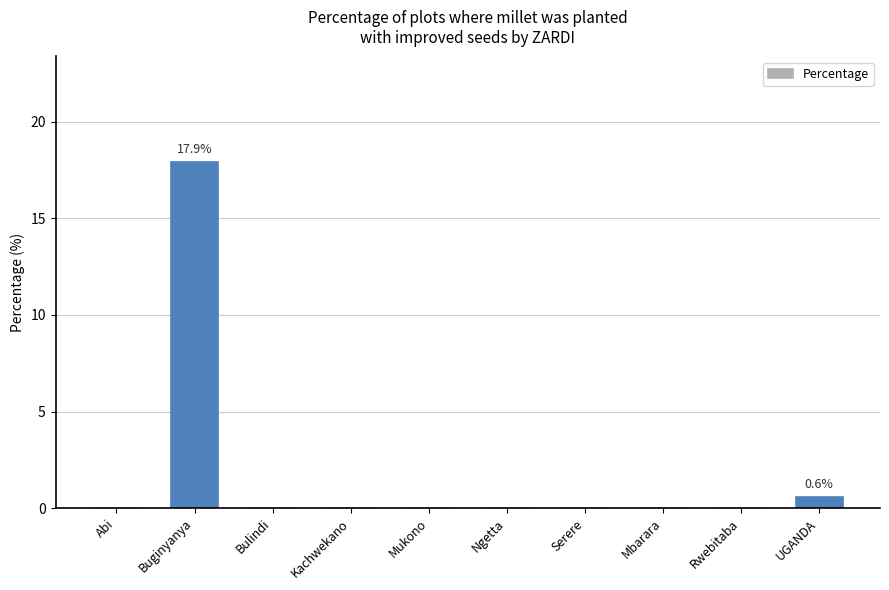

The chart shows a value of 0.0 at Serere. True or false?

True